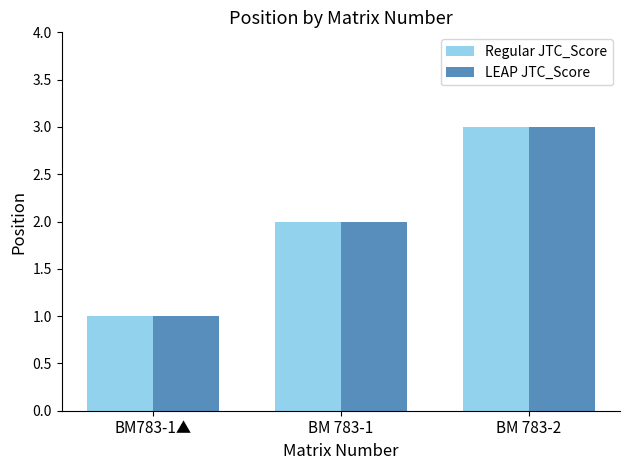

Reading right to left, list all the values displayed in this chart.

Regular JTC_Score: BM 783-2=3	BM 783-1=2	BM783-1▲=1
LEAP JTC_Score: BM 783-2=3	BM 783-1=2	BM783-1▲=1